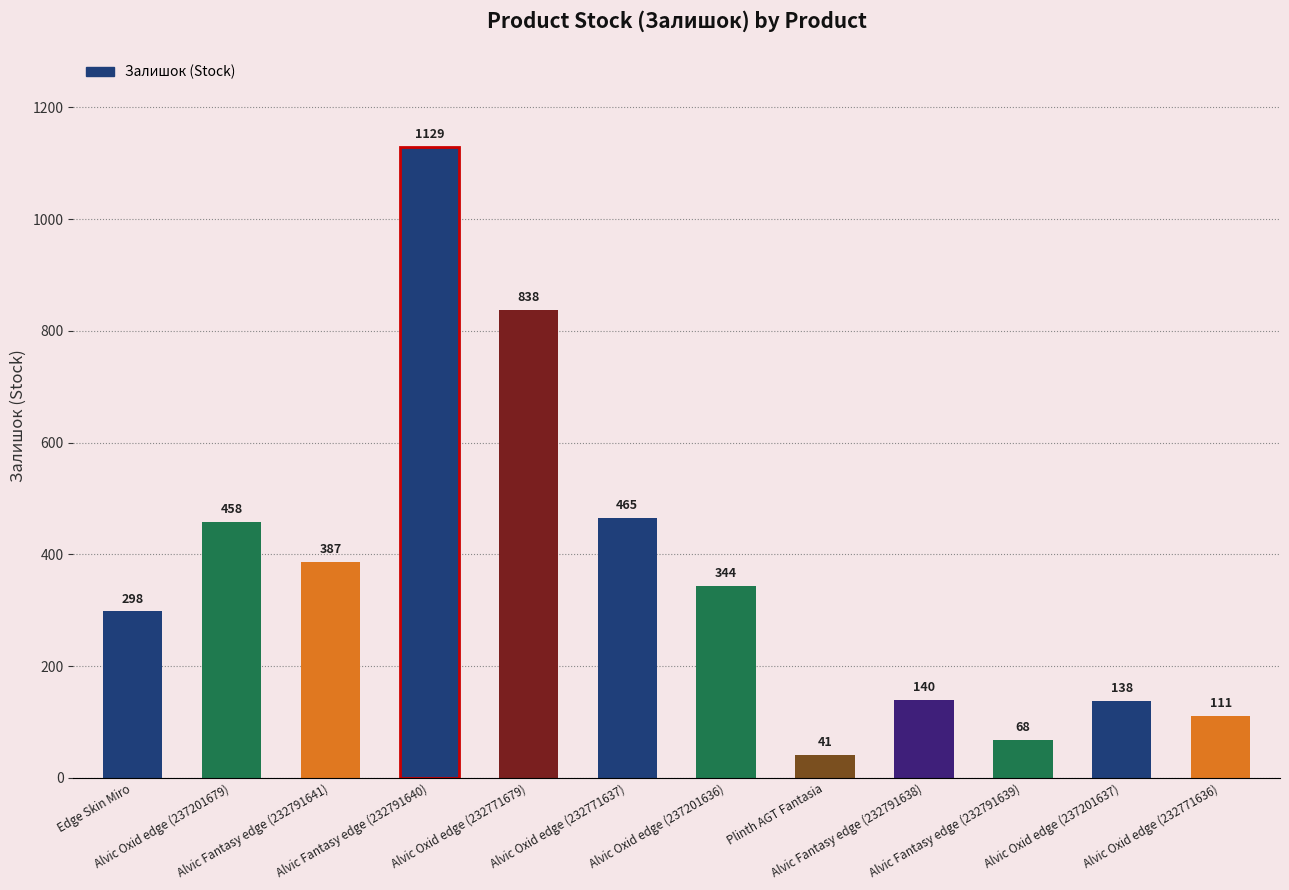

What position from the right is Alvic Oxid edge (237201637)?

2